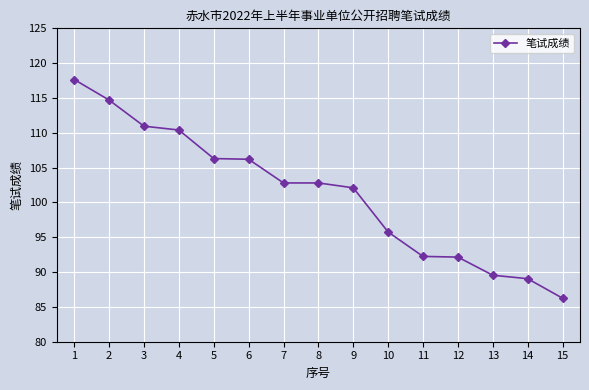

What is the ratio of the value at 11 to the value at 1?

0.8